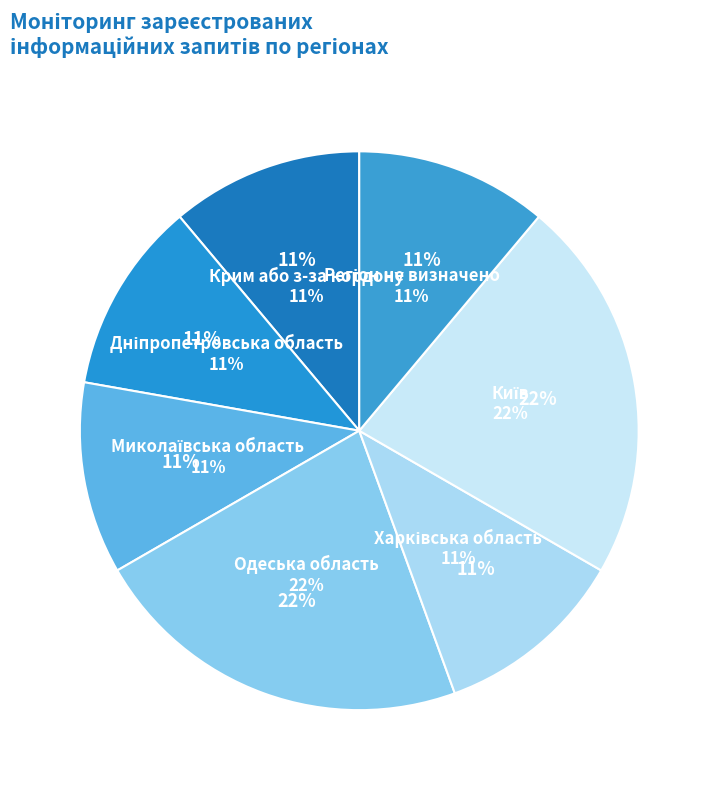

Which slice is the largest?

Одеська область